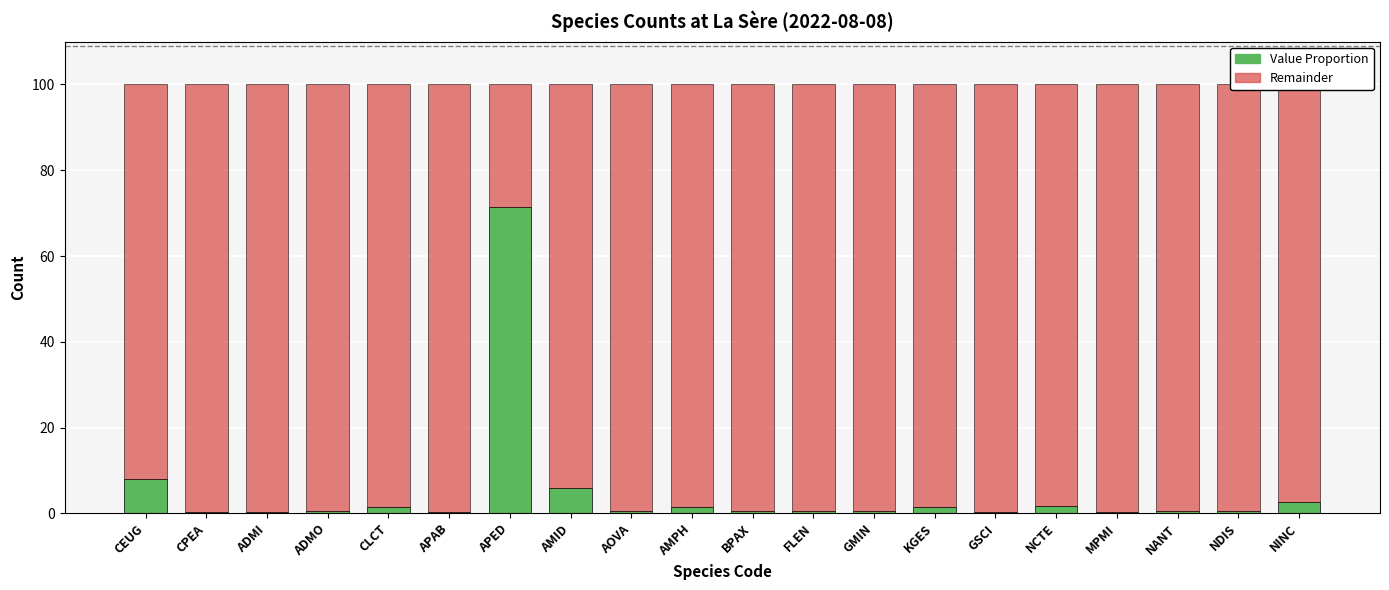

At which label does Value Proportion reach its peak?

APED